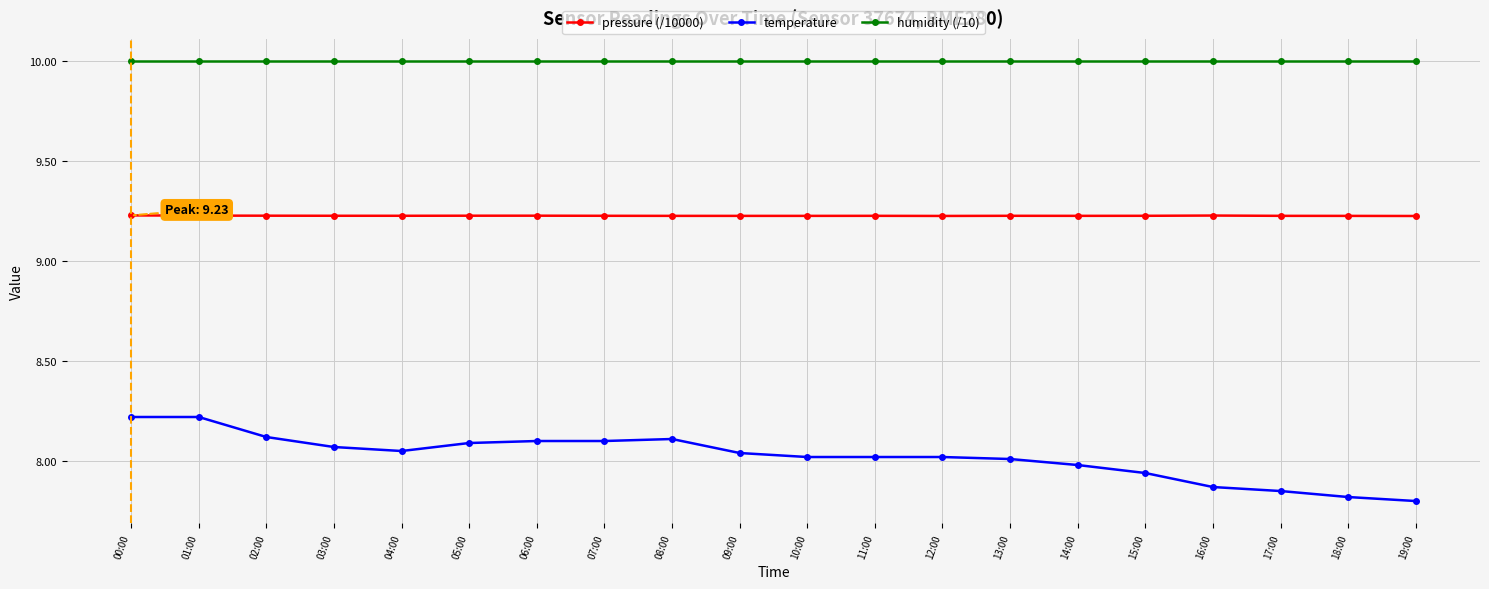

True or false: temperature has a value of 4.2 at 04:00.

False